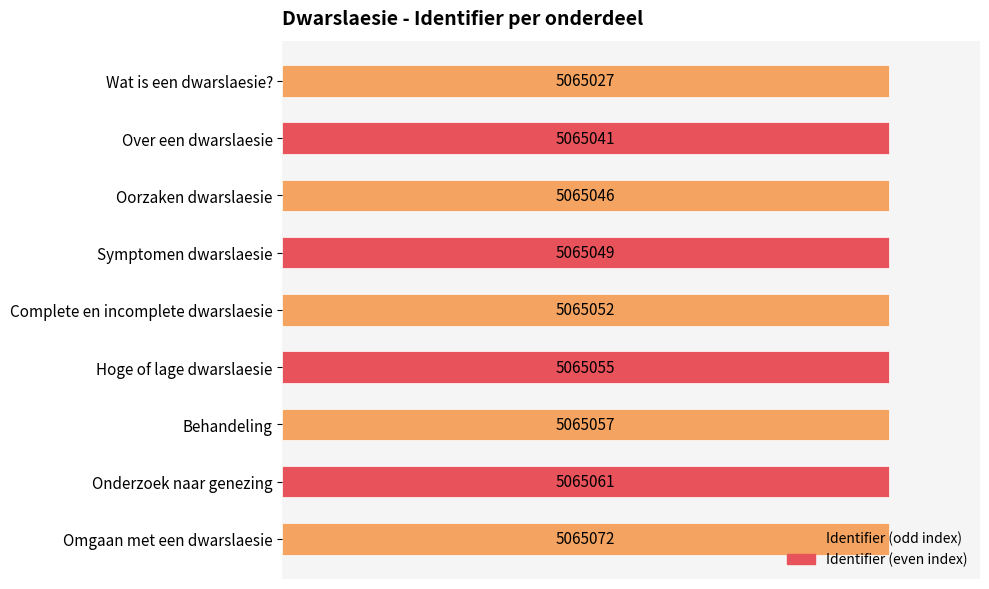

Are the bars horizontal?

Yes